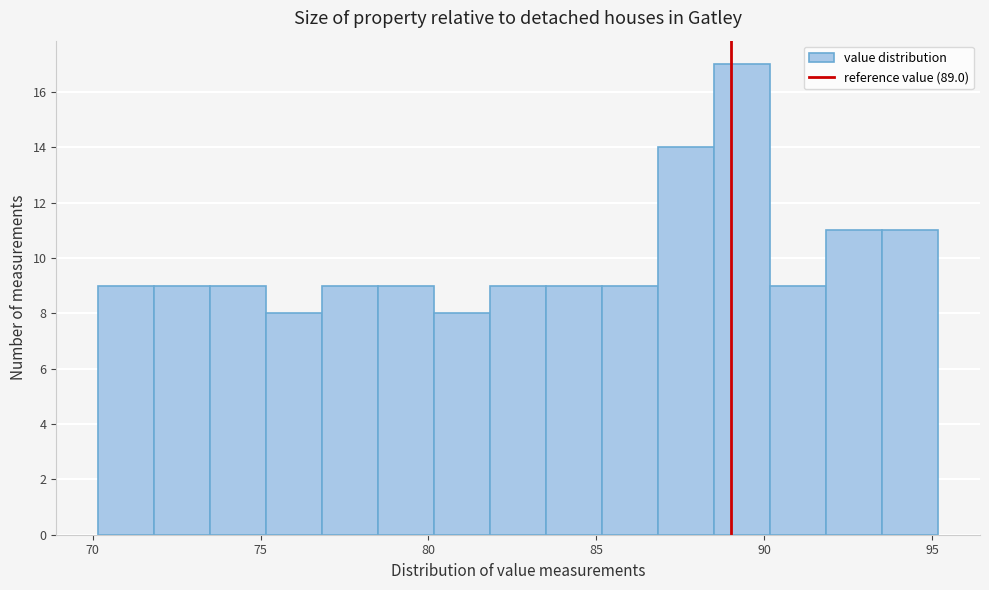

Read against the x-axis, roughly where is the centre of the tallest bar?

89.5